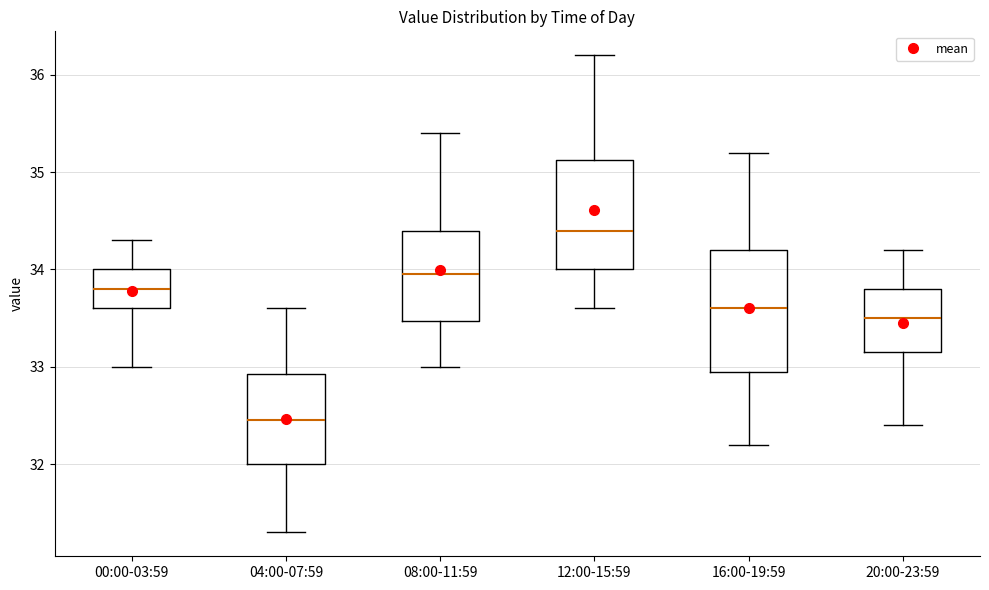

Which box has the highest median line?

12:00-15:59